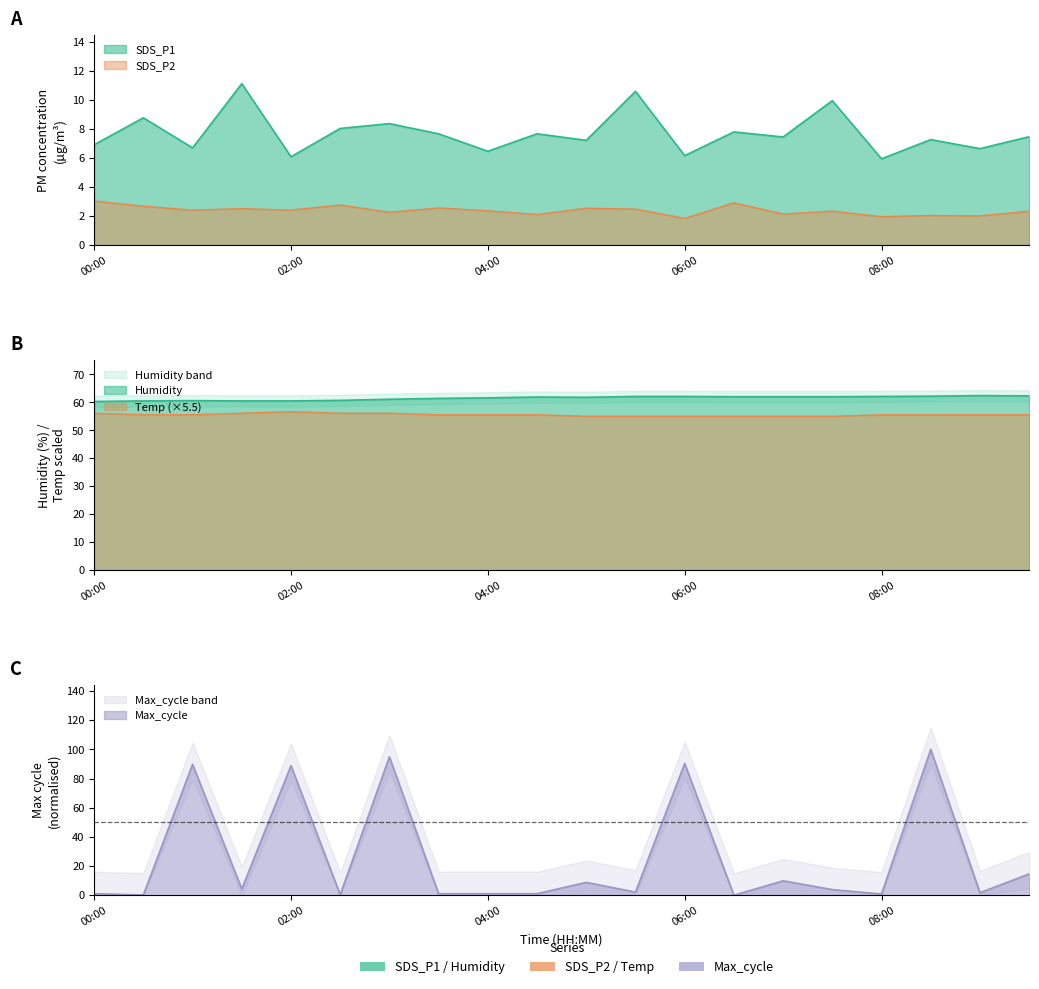

What is the sum of all Max_cycle values?

514.8